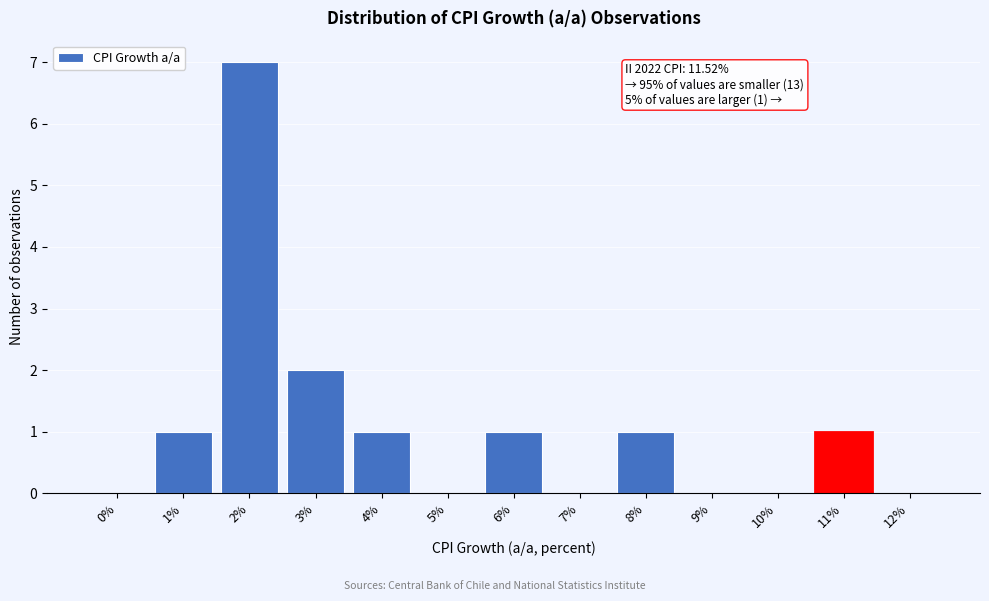

Reading left to right, list all the values displayed in this chart.

0%=0	1%=1	2%=7	3%=2	4%=1	5%=0	6%=1	7%=0	8%=1	9%=0	10%=0	11%=1	12%=0